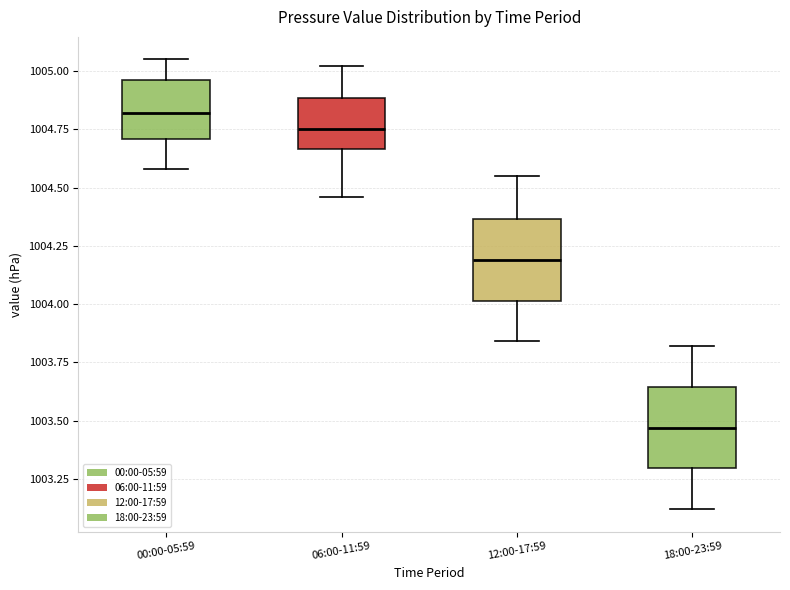

Where is the upper edge of the box for 12:00-17:59 on the y-axis? The values are not printed on the chart, so give them approximately, as read against the axis.

1004.35